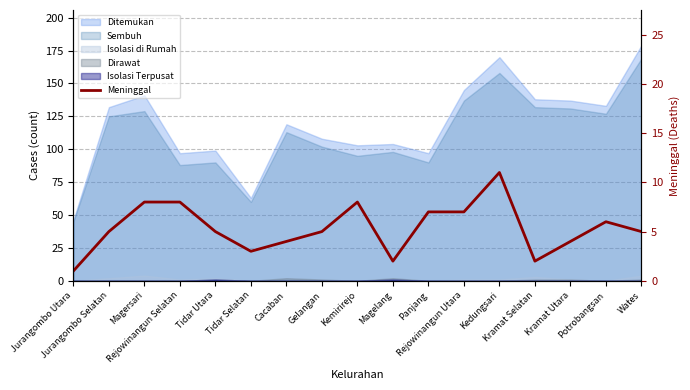

What is the difference between the maximum and minimum values?

10